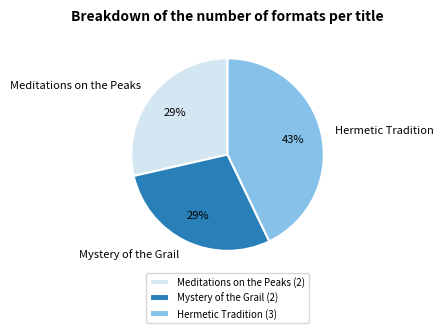

True or false: Hermetic Tradition accounts for 38% of the total.

False